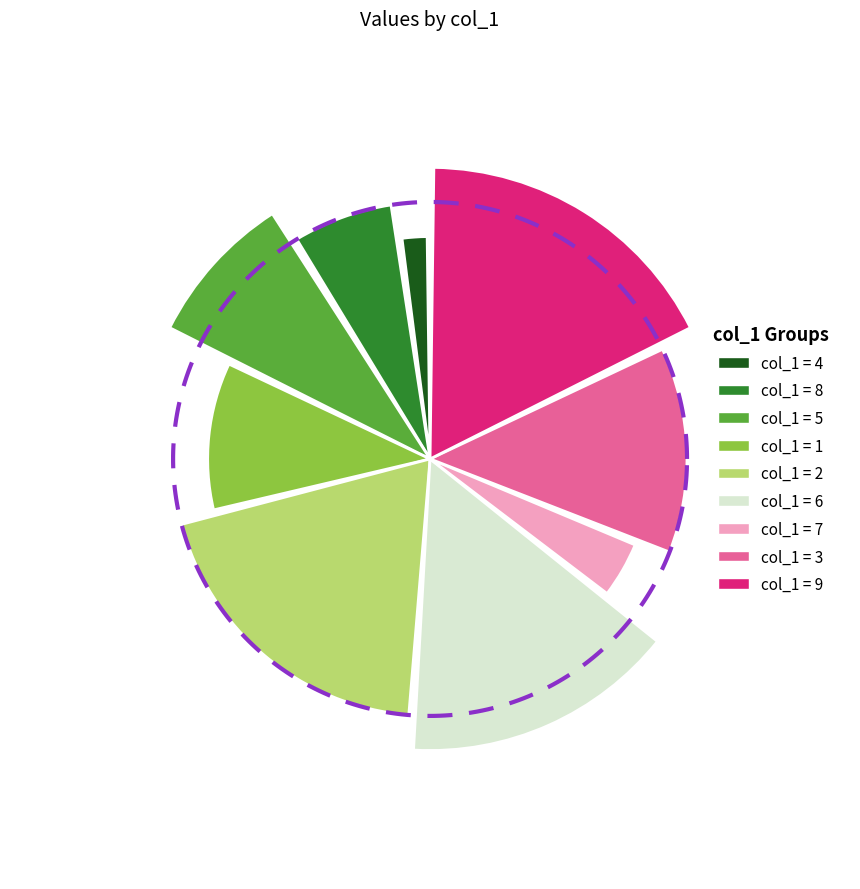

How many segments does this pie chart have?

9